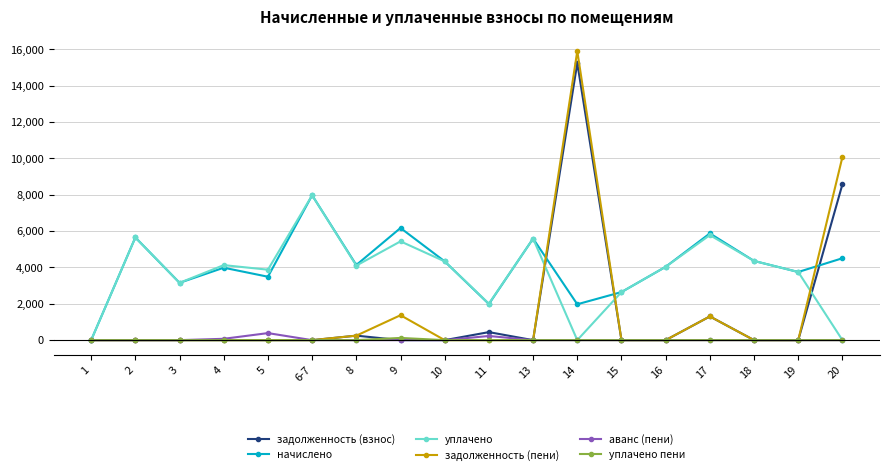

At how many categories does at least one series exceed 1625?

17